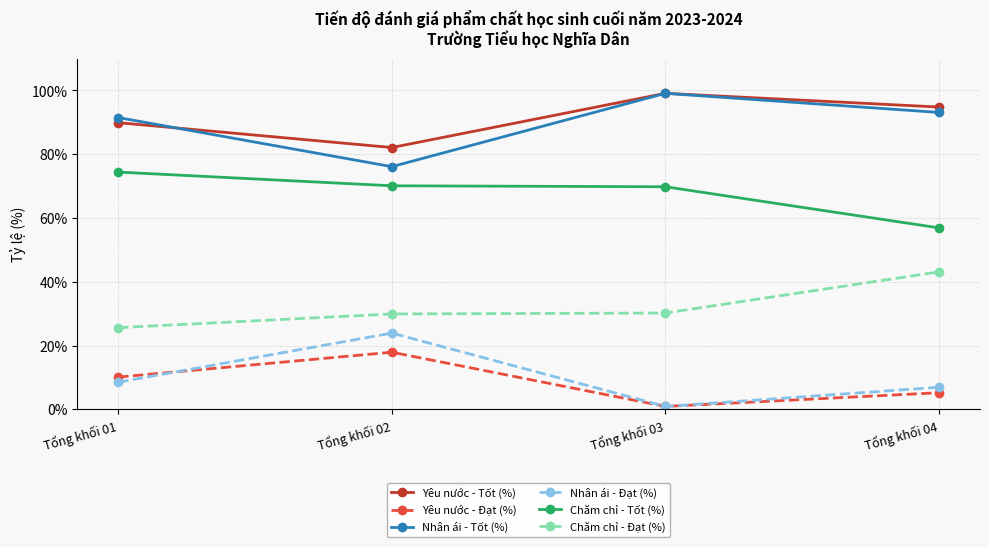

Is the value of Chăm chỉ - Tốt (%) at Tổng khối 02 greater than the value of Nhân ái - Đạt (%) at Tổng khối 02?

Yes